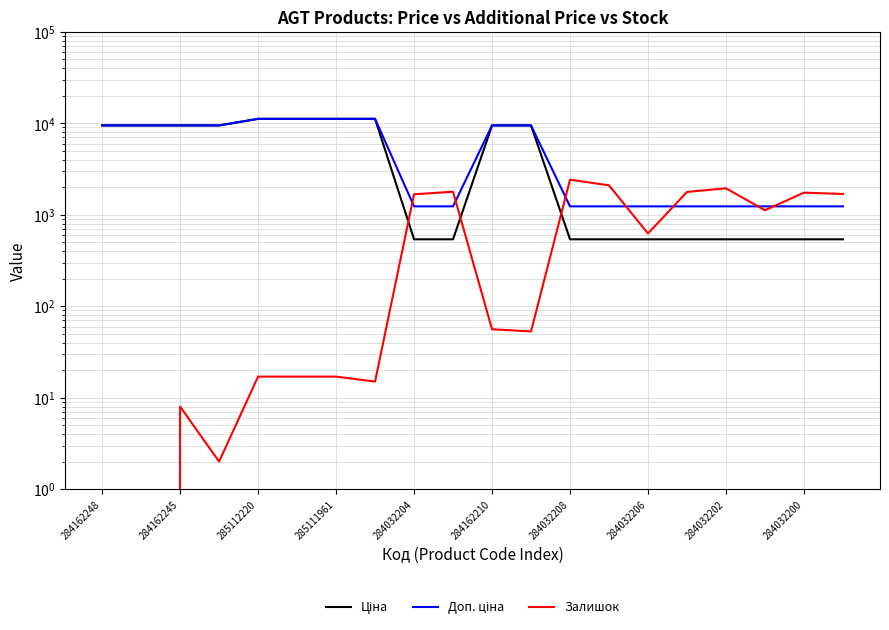

True or false: Доп. ціна has a value of 1235.4 at 284032202.

True